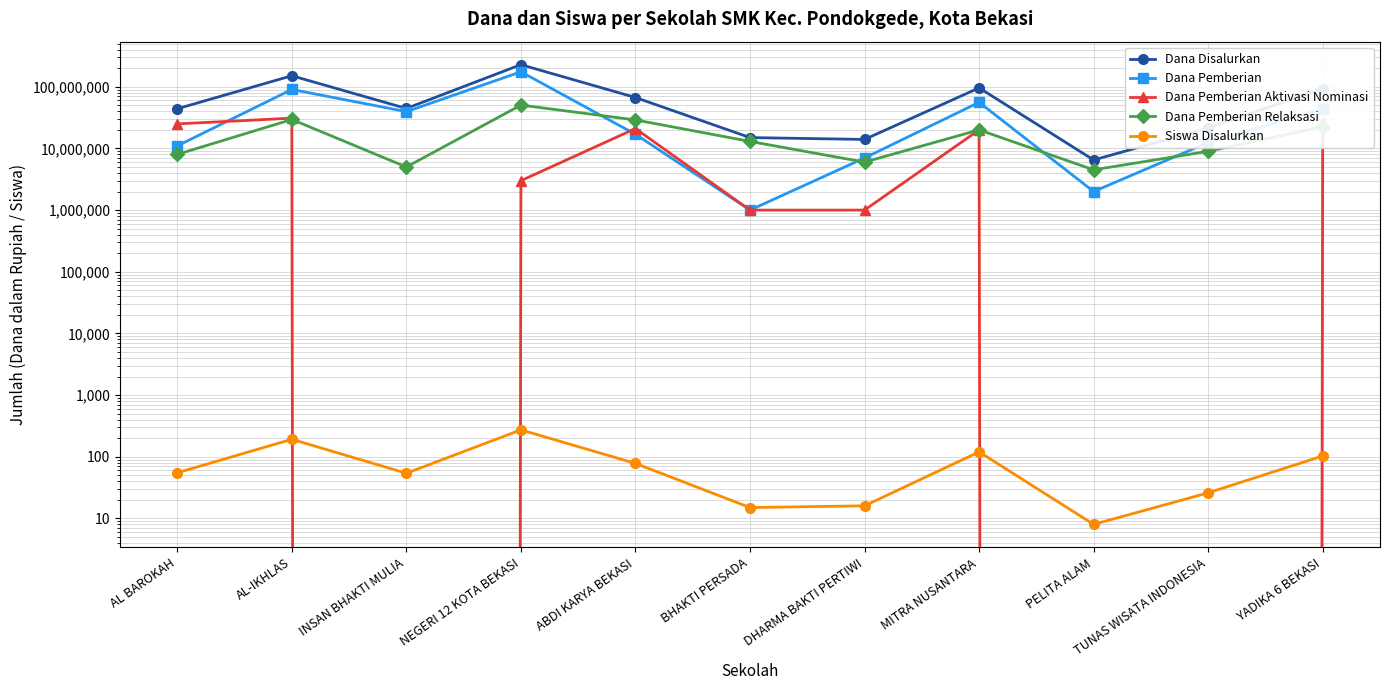

Which label corresponds to the largest value in the chart?

NEGERI 12 KOTA BEKASI